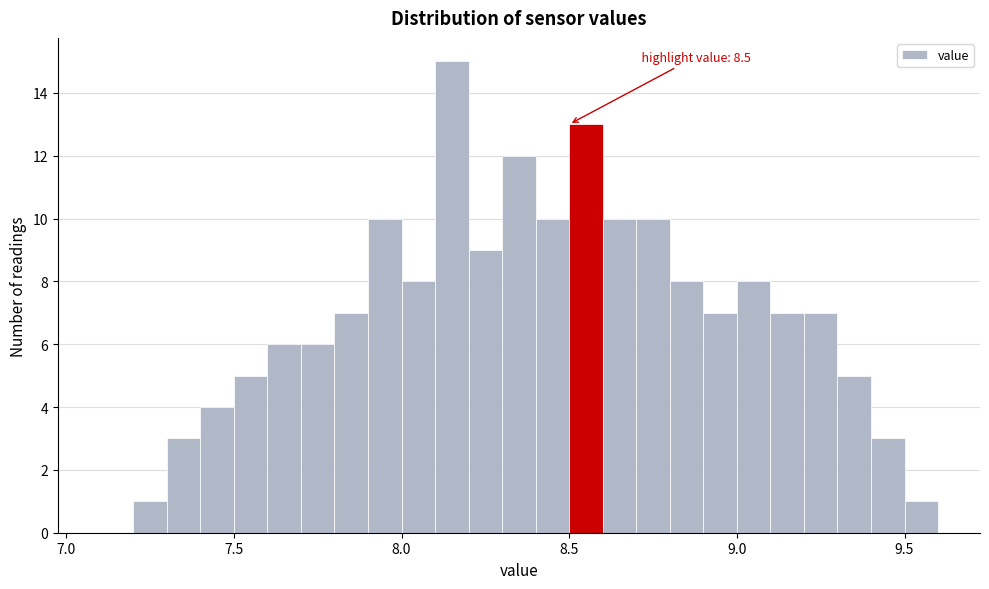

Read against the x-axis, roughly where is the centre of the tallest bar?

8.15